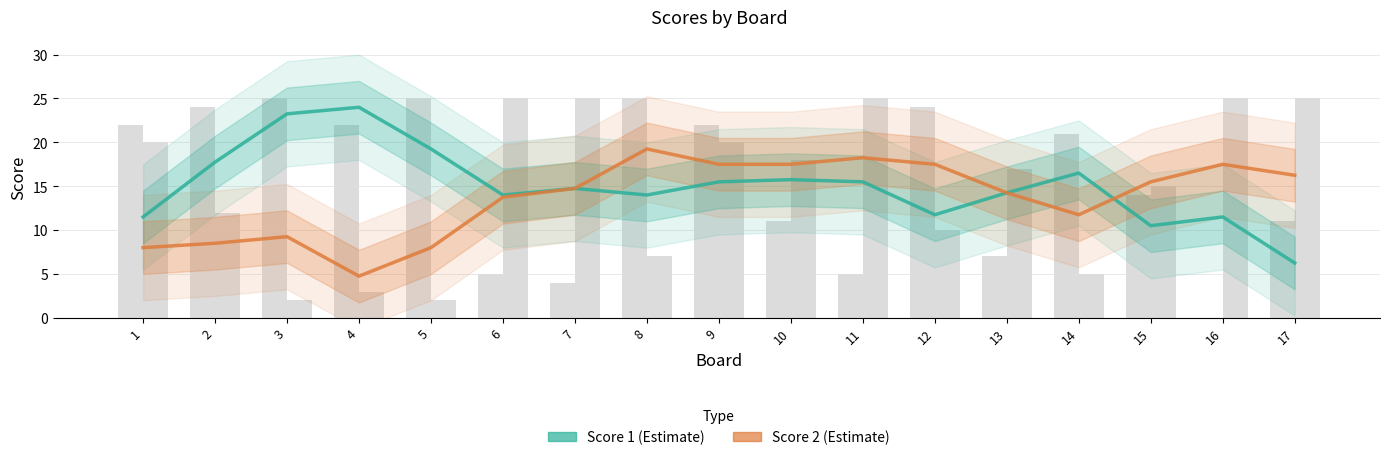

Reading left to right, what are all the values shown in this chart?

Score 1: 11.5	17.8	23.2	24.0	19.2	14.0	14.8	14.0	15.5	15.8	15.5	11.8	14.2	16.5	10.5	11.5	6.2
Score 2: 8.0	8.5	9.2	4.8	8.0	13.8	14.8	19.2	17.5	17.5	18.2	17.5	14.2	11.8	15.5	17.5	16.2